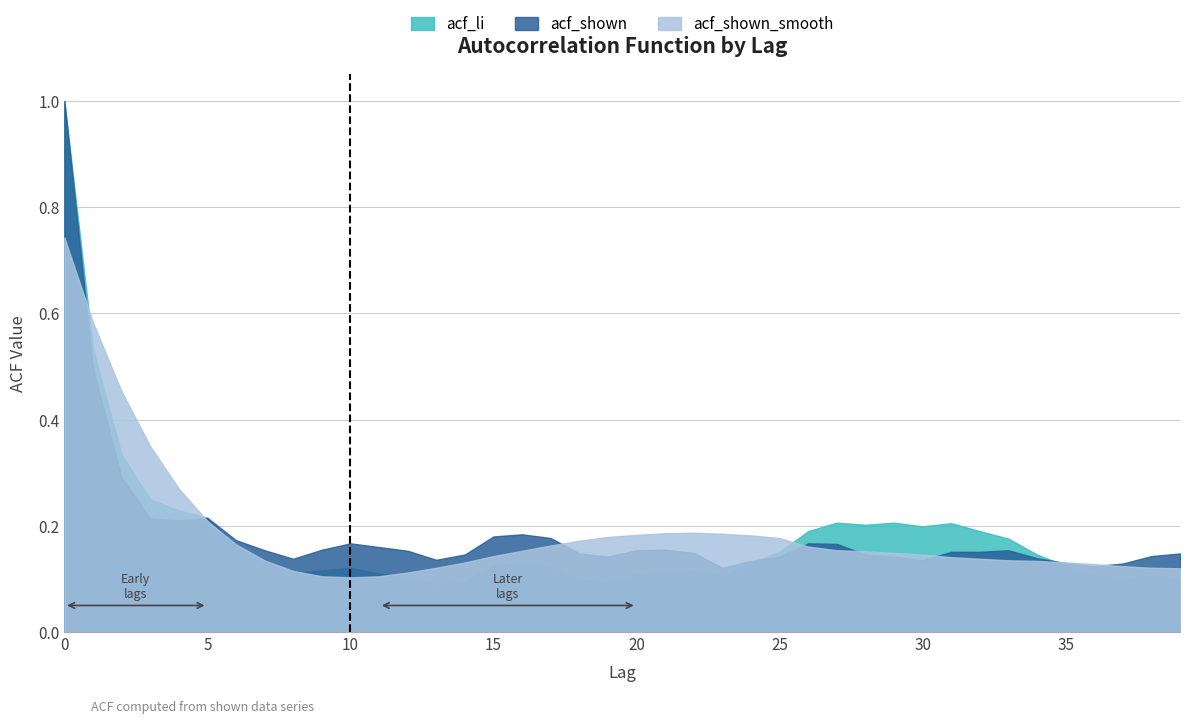

How many times do acf_shown and acf_li cross each other?

2